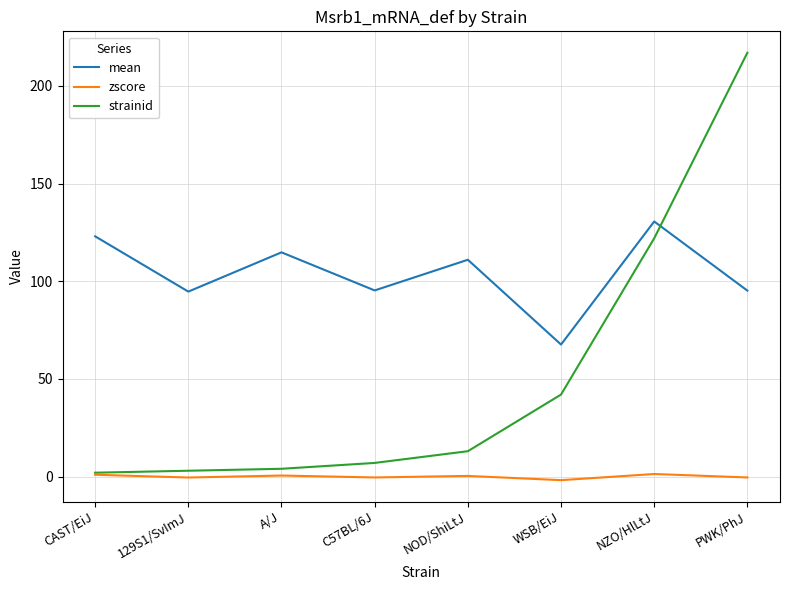

What is the difference between the highest and lowest values at A/J?

114.3